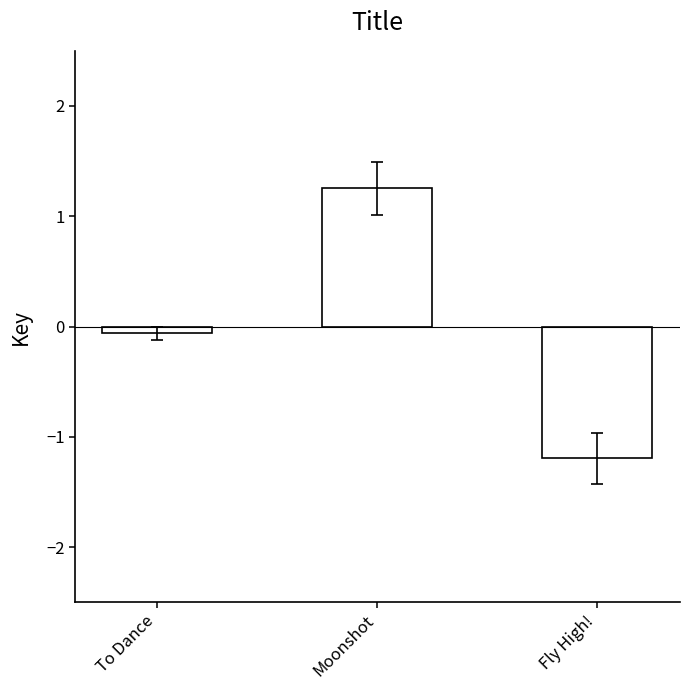

Which category has the highest value across all series?

Moonshot